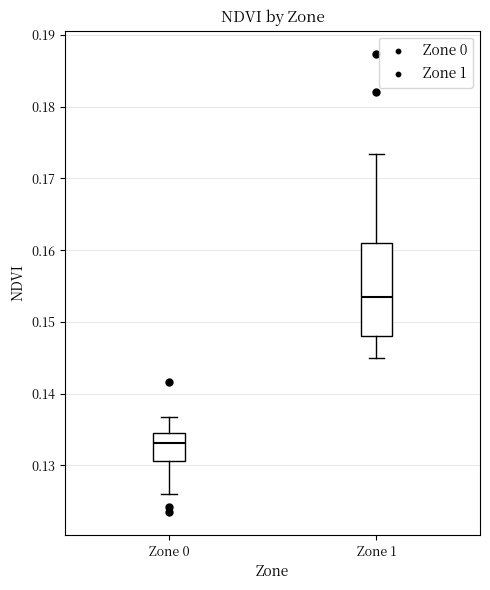

Which box's median line is the highest?

Zone 1